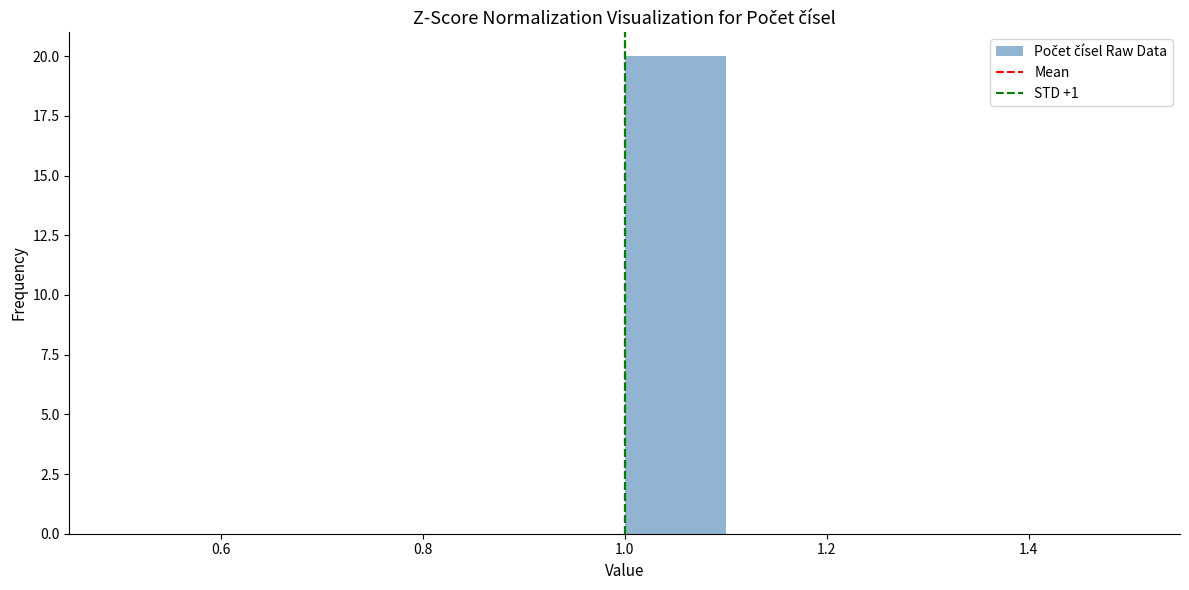

Which range on the x-axis has the tallest bar?

1.0 to 1.1